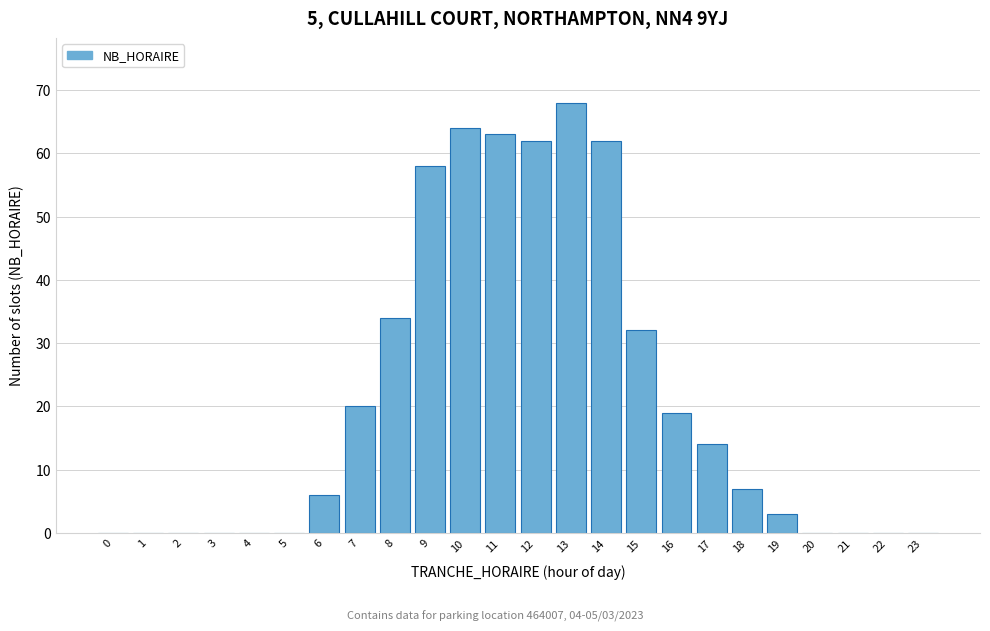

Reading left to right, extract all data points from this chart.

0=0	1=0	2=0	3=0	4=0	5=0	6=6	7=20	8=34	9=58	10=64	11=63	12=62	13=68	14=62	15=32	16=19	17=14	18=7	19=3	20=0	21=0	22=0	23=0